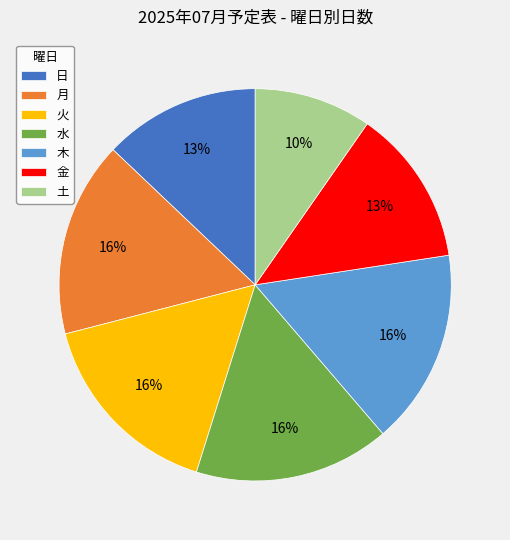

Approximately how many times larger is the value at 日 compared to 月?

0.8